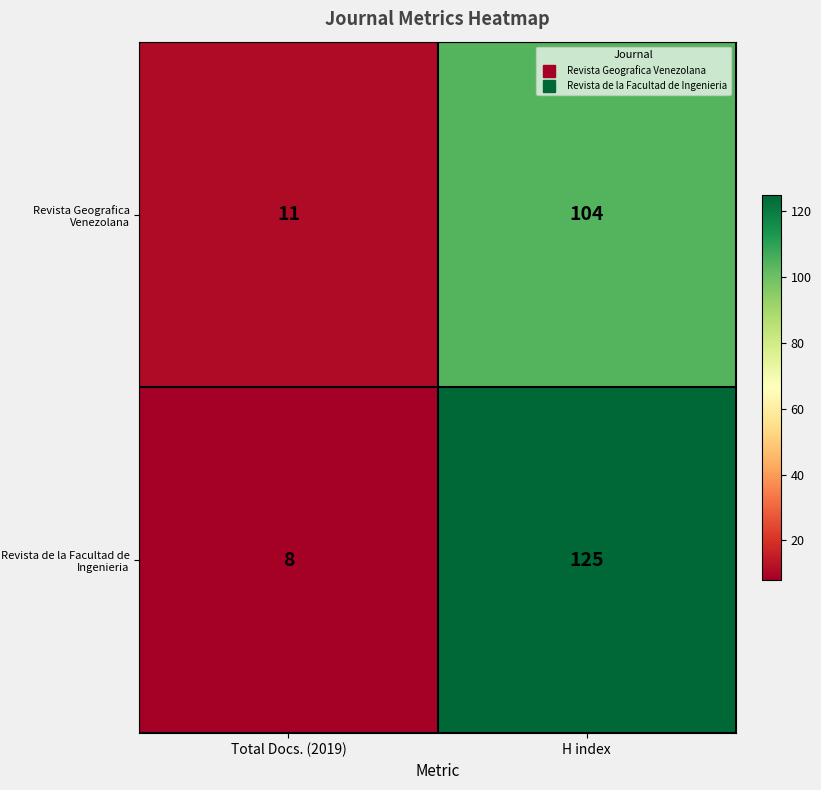

Is it true that Revista Geografica Venezolana equals 19 at Total Docs. (2019)?

False